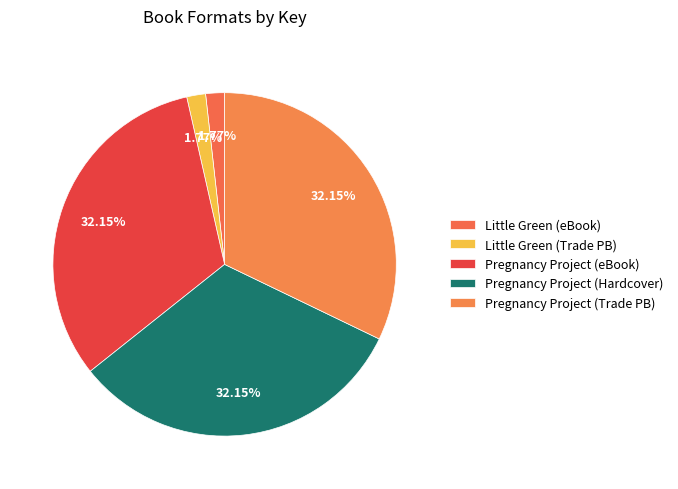

How many segments does this pie chart have?

5